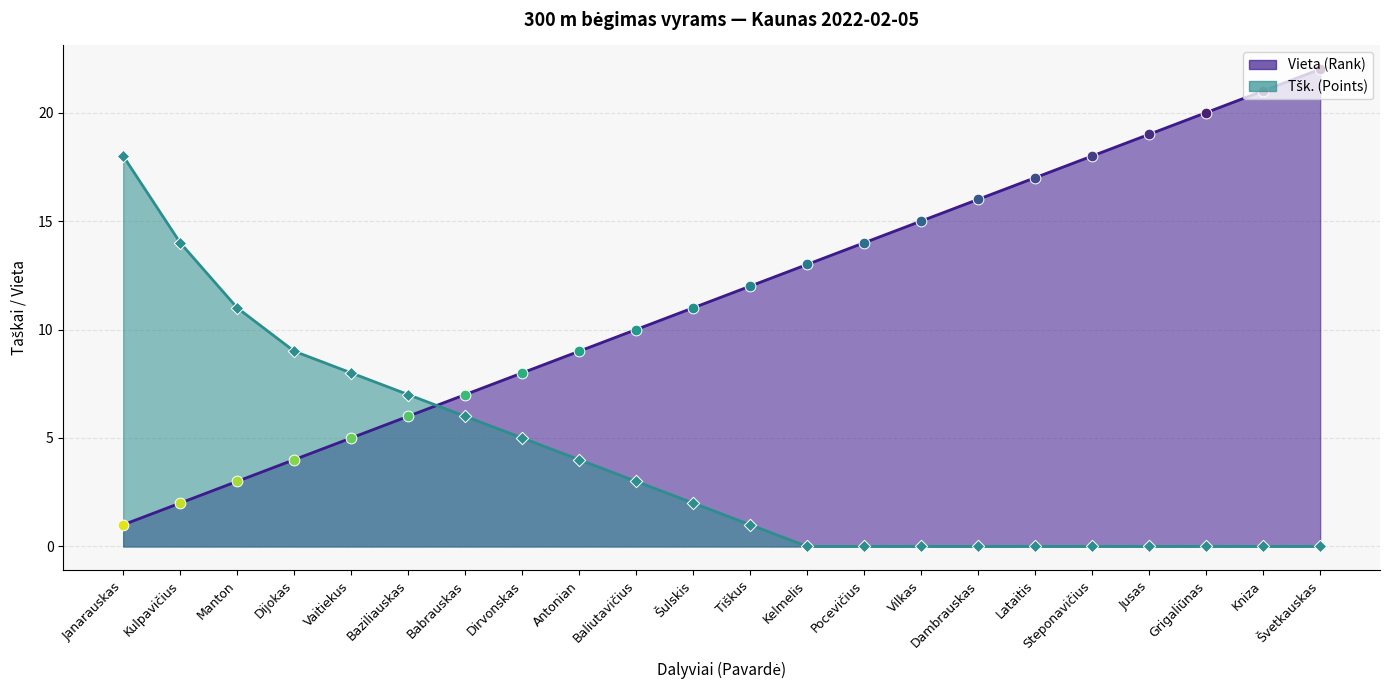

At how many categories does at least one series exceed 8?

18